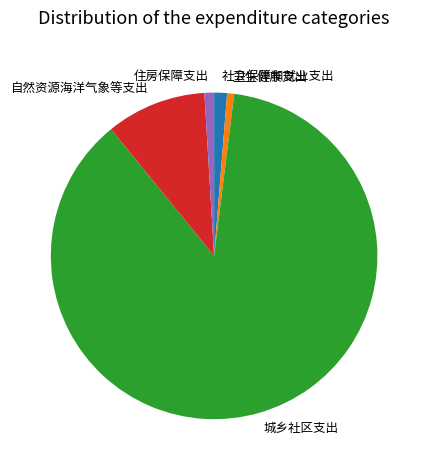

How many segments does this pie chart have?

5